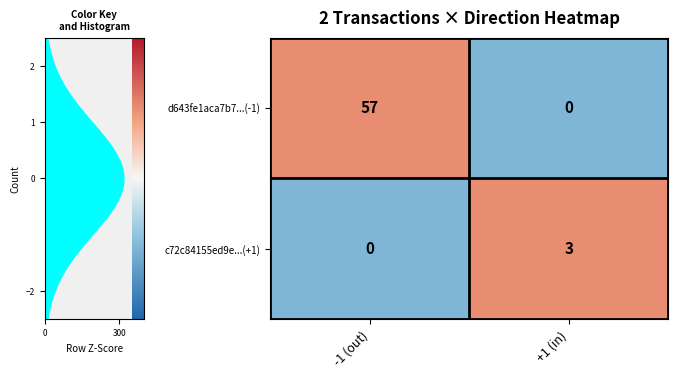

Rank the categories by d643fe1aca7b7...(-1) value from lowest to highest.

+1 (in), -1 (out)